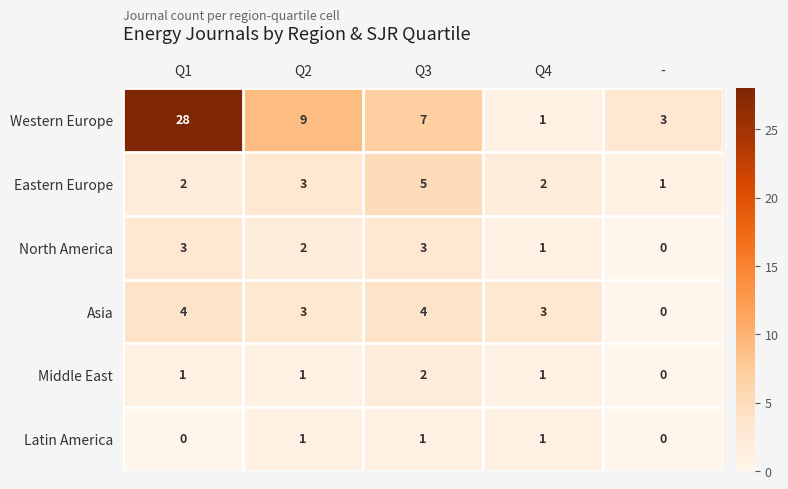

Is it true that Latin America equals 1 at Q2?

True